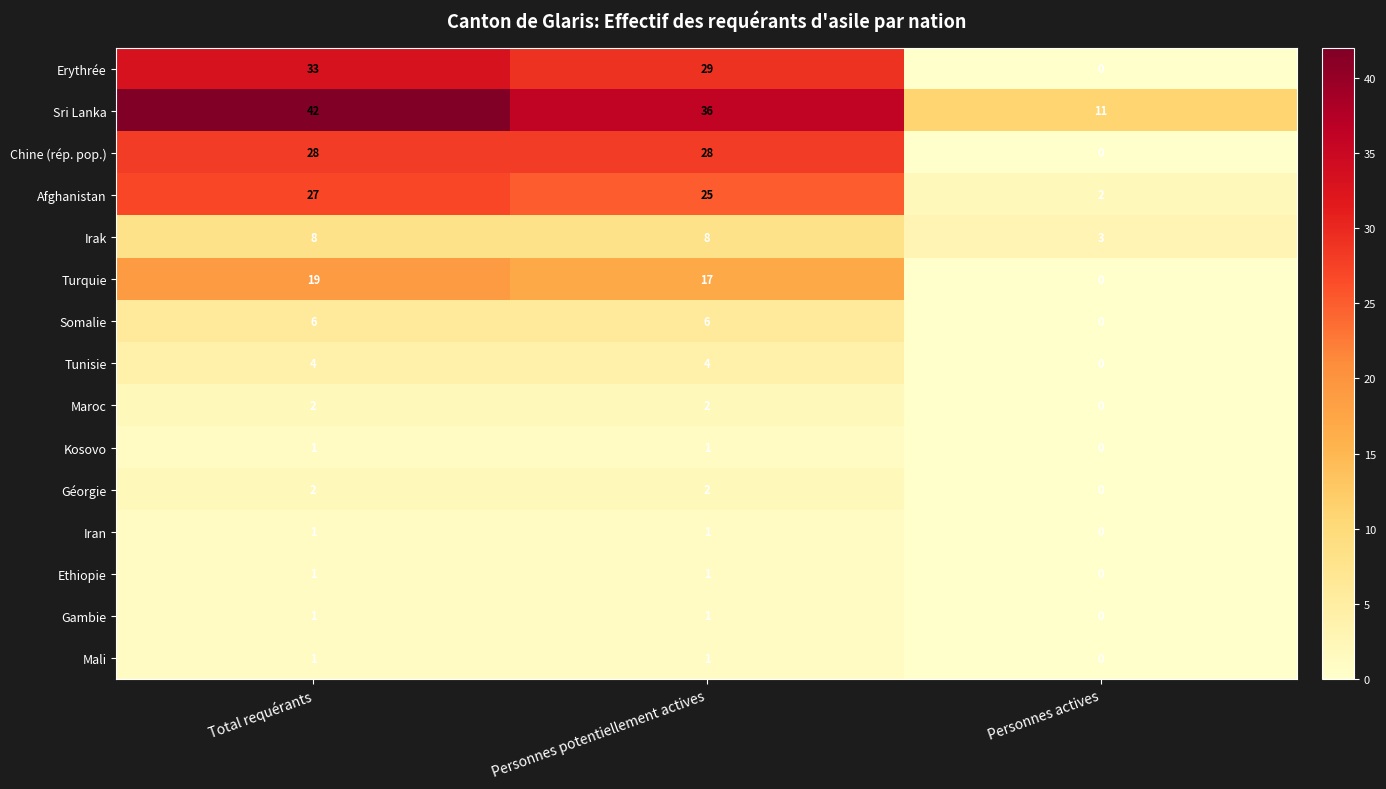

The Gambie series shows 1 at Total requérants. True or false?

True